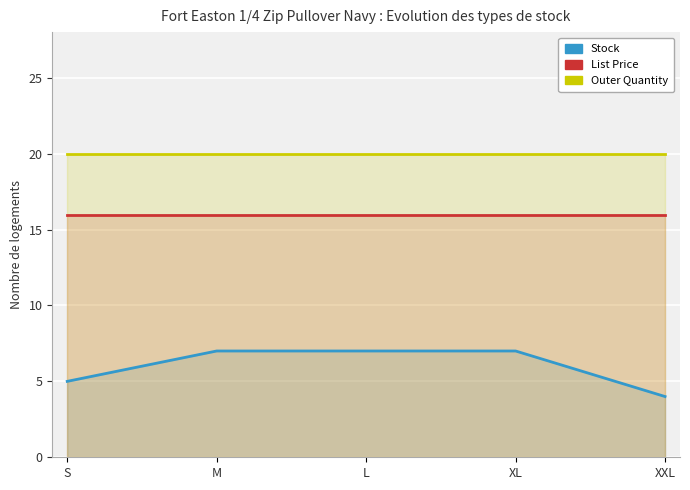

Read the List Price value at M.

15.9